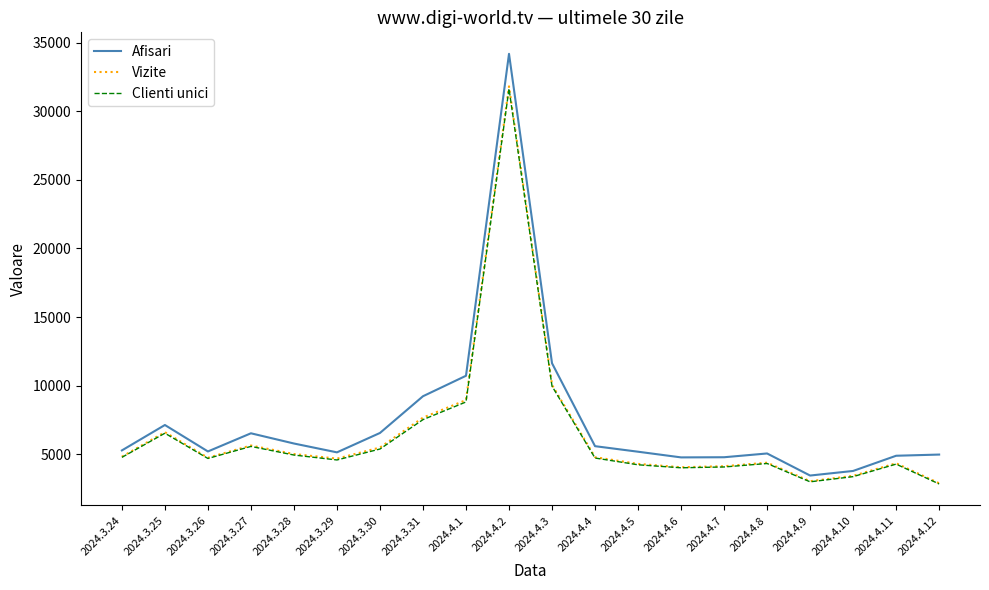

What is the total value across all series at 2024.3.26?

14639